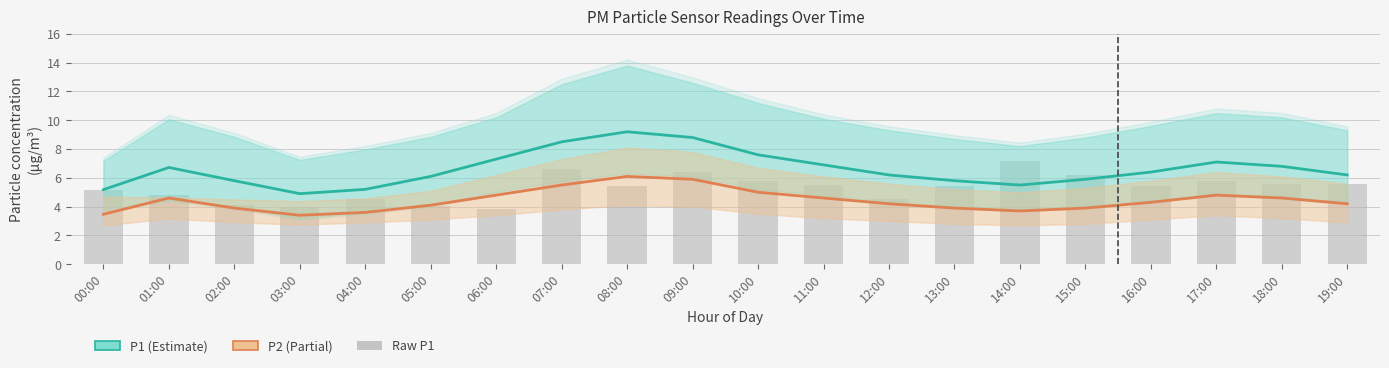

What is the value of the P1 raw bar at the 7th from the left?

3.8